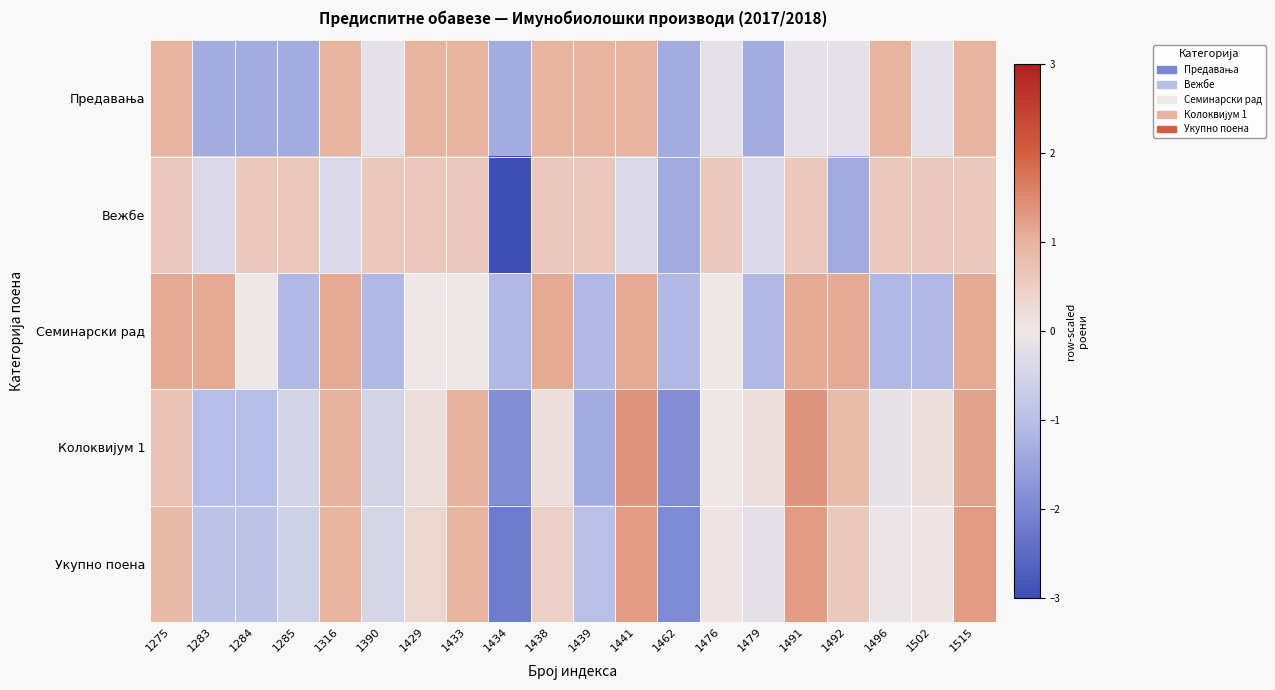

Which series changed the most between 1429 and 1433?

Колоквијум 1